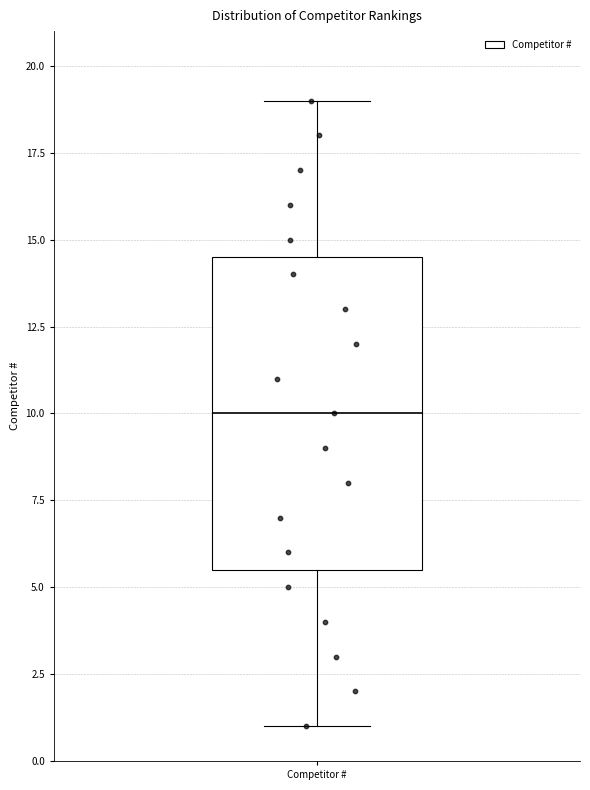

Where does the median line of the box for Competitor # sit on the y-axis? The values are not printed on the chart, so give them approximately, as read against the axis.

10.0